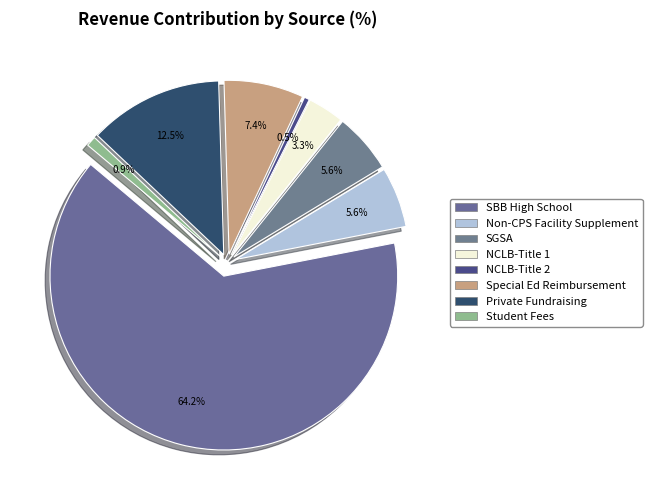

Combined, do Special Education Reimbursement and Student Fees account for over 50%?

No